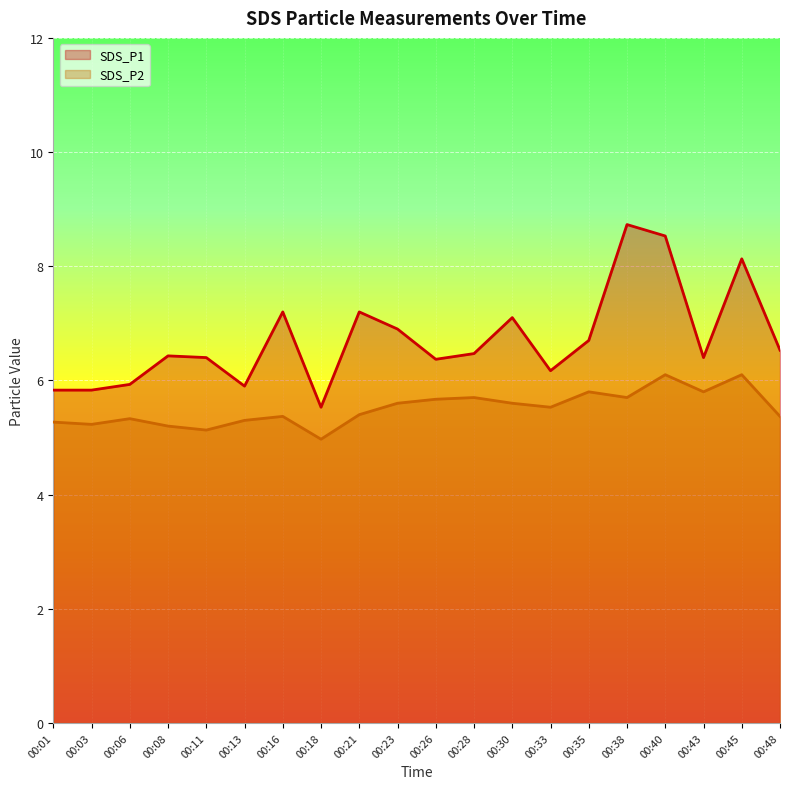

At which category does SDS_P2 reach its first local valley?

00:03